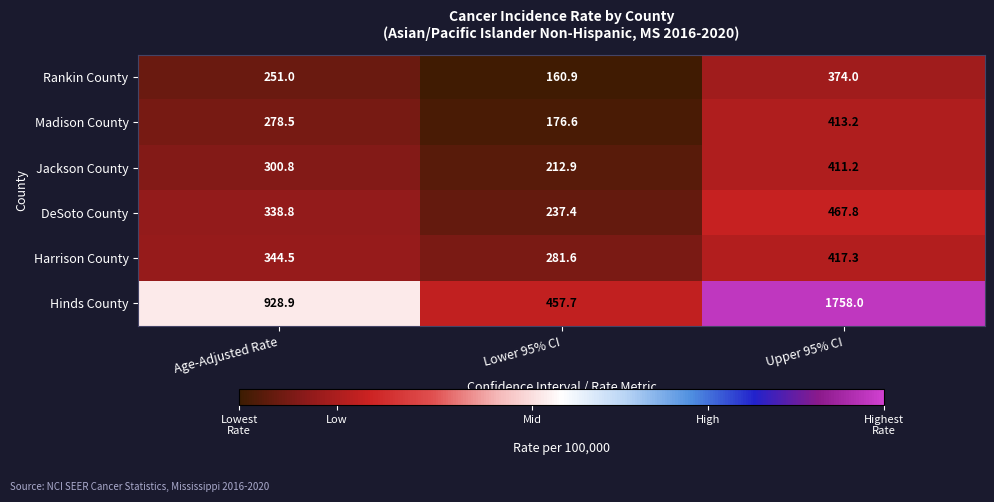

Reading right to left, transcribe all the data shown in this chart.

Rankin County: Upper 95% CI=374.0	Lower 95% CI=160.9	Age-Adjusted Rate=251.0
Madison County: Upper 95% CI=413.2	Lower 95% CI=176.6	Age-Adjusted Rate=278.5
Jackson County: Upper 95% CI=411.2	Lower 95% CI=212.9	Age-Adjusted Rate=300.8
DeSoto County: Upper 95% CI=467.8	Lower 95% CI=237.4	Age-Adjusted Rate=338.8
Harrison County: Upper 95% CI=417.3	Lower 95% CI=281.6	Age-Adjusted Rate=344.5
Hinds County: Upper 95% CI=1758.0	Lower 95% CI=457.7	Age-Adjusted Rate=928.9